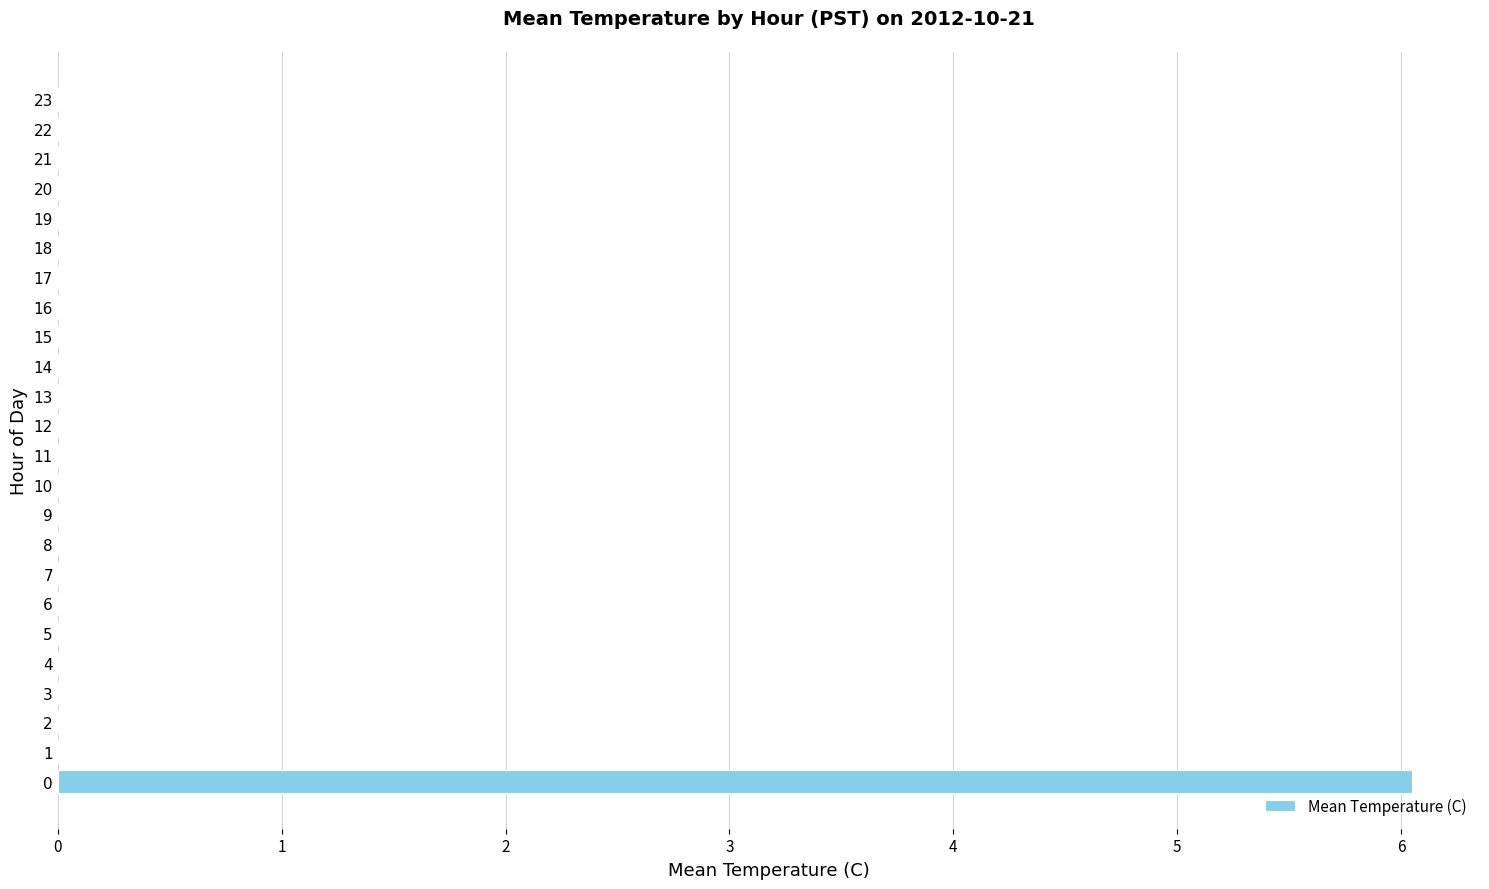

True or false: the data shows 3.0 at 6.

False